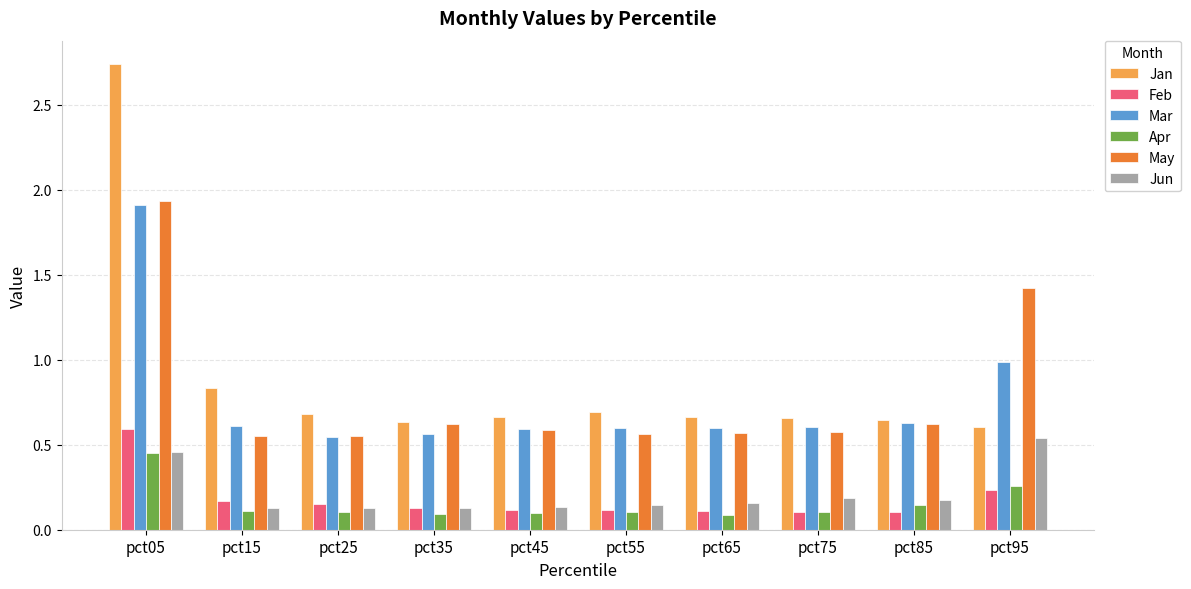

Which series has the largest total across all categories?

Jan